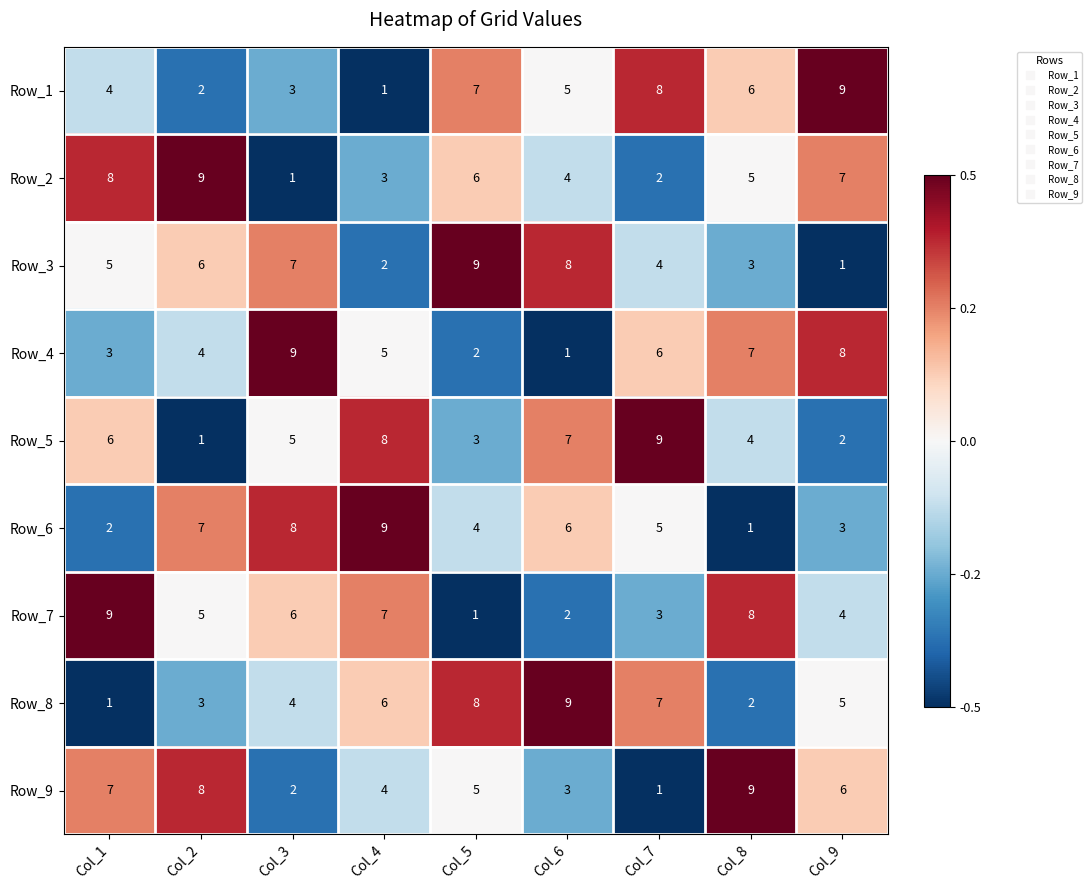

Between Col_2 and Col_9, which series saw the biggest shift?

Row_1